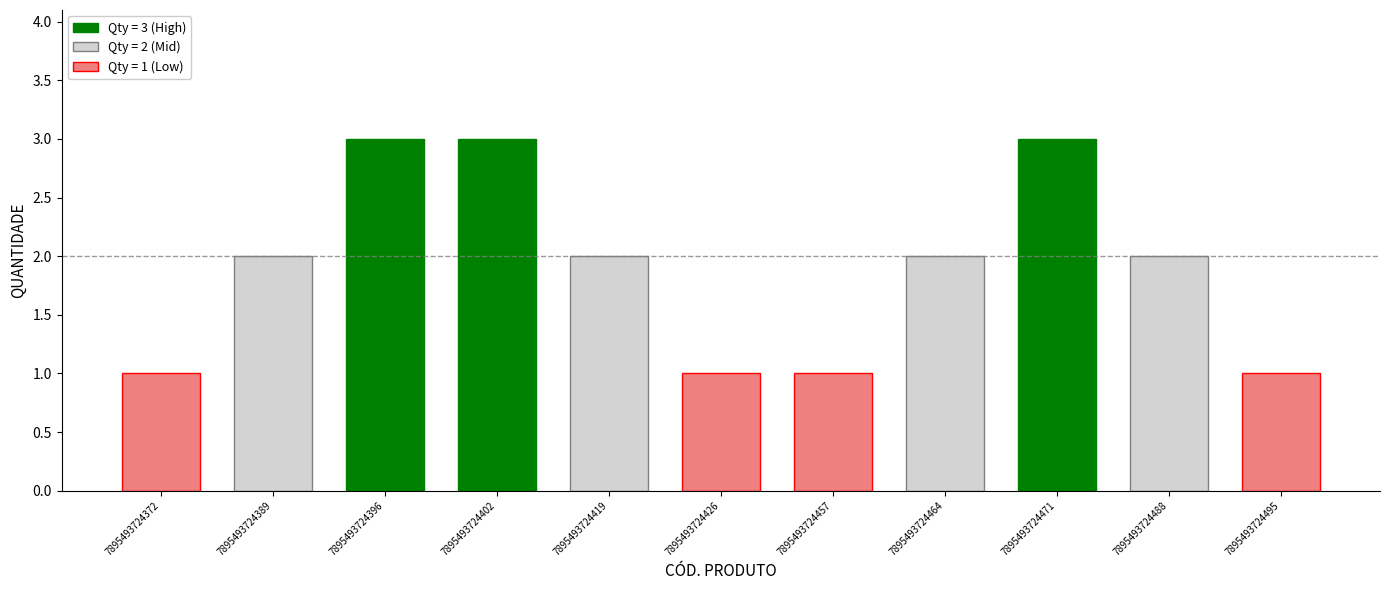

How many bars are there in total?

11